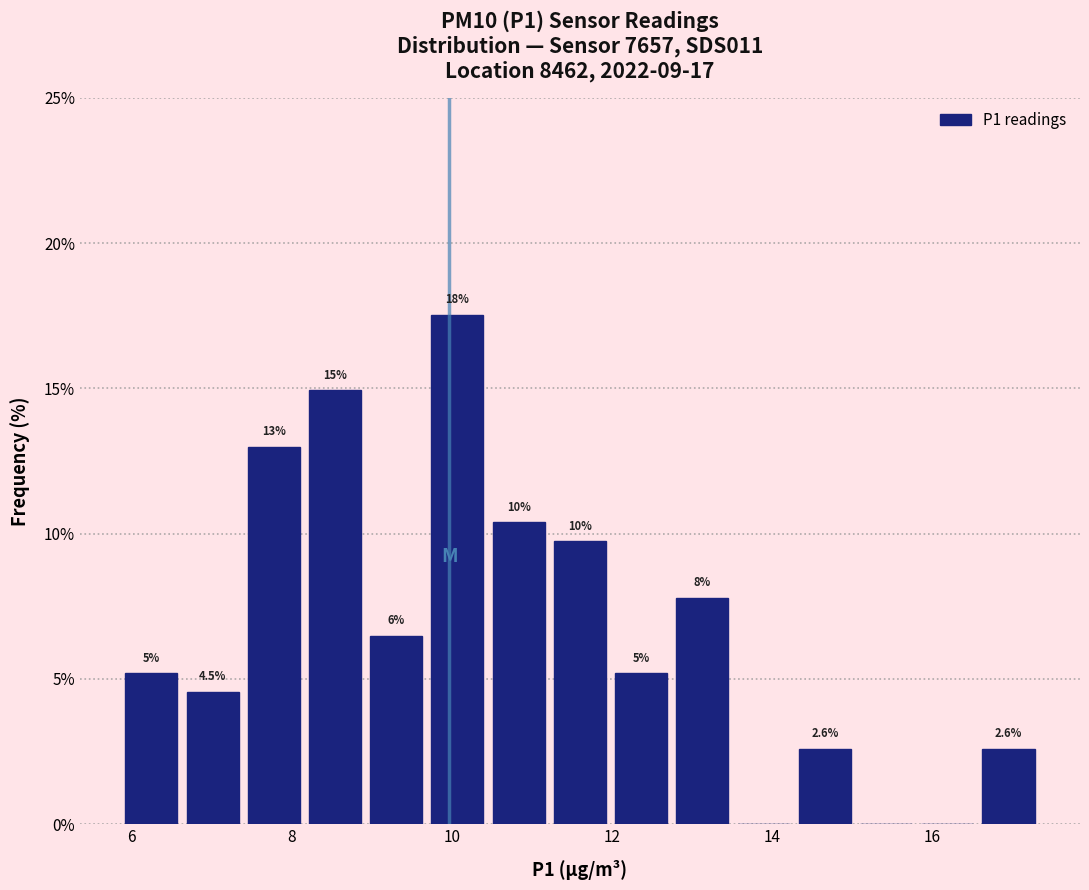

Read against the x-axis, roughly where is the centre of the tallest bar?

10.0